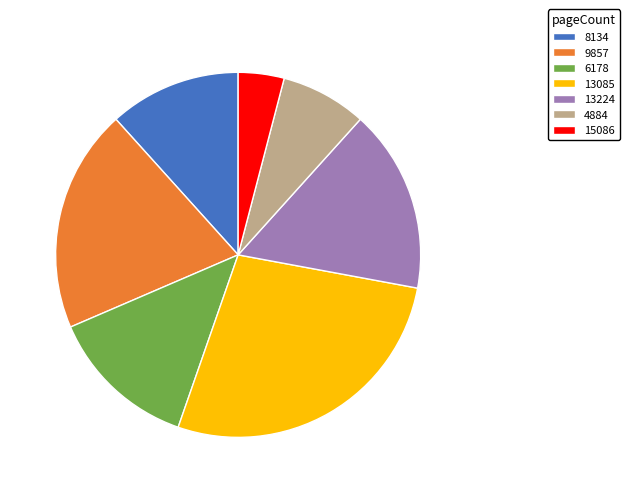

How many segments does this pie chart have?

7